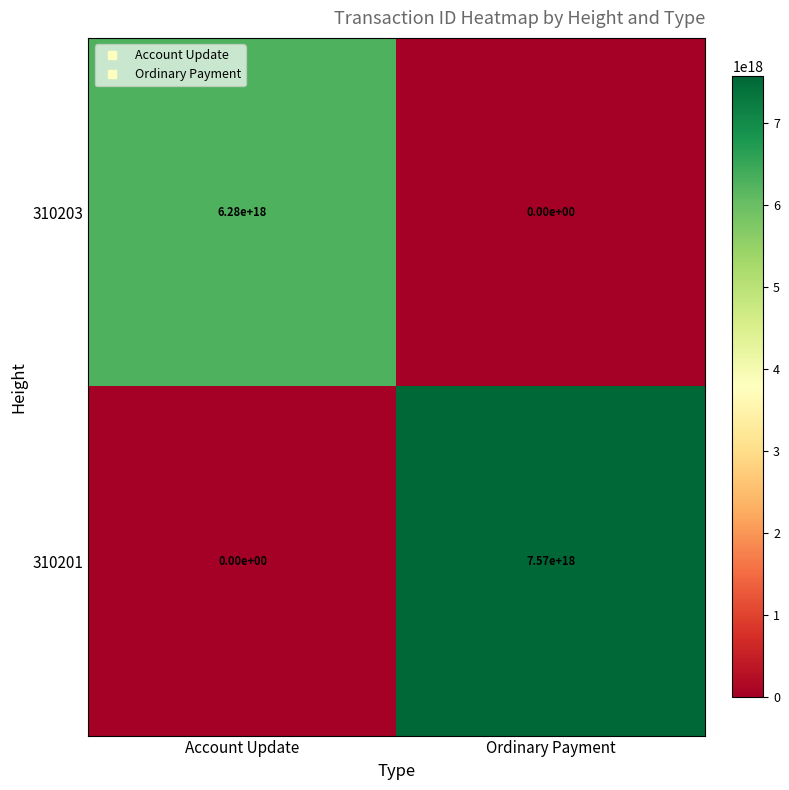

The 310201 series shows -3740280127676057088 at Account Update. True or false?

False